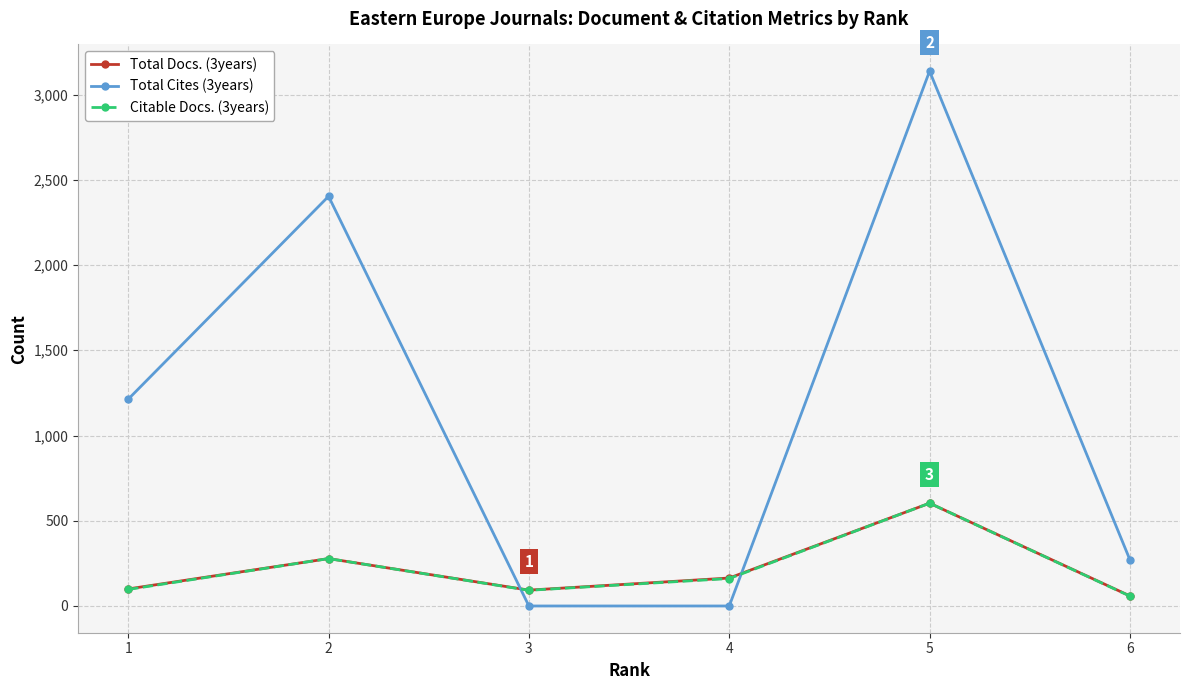

What is the sum of the Total Cites (3years) values at 5 and 6?

3408